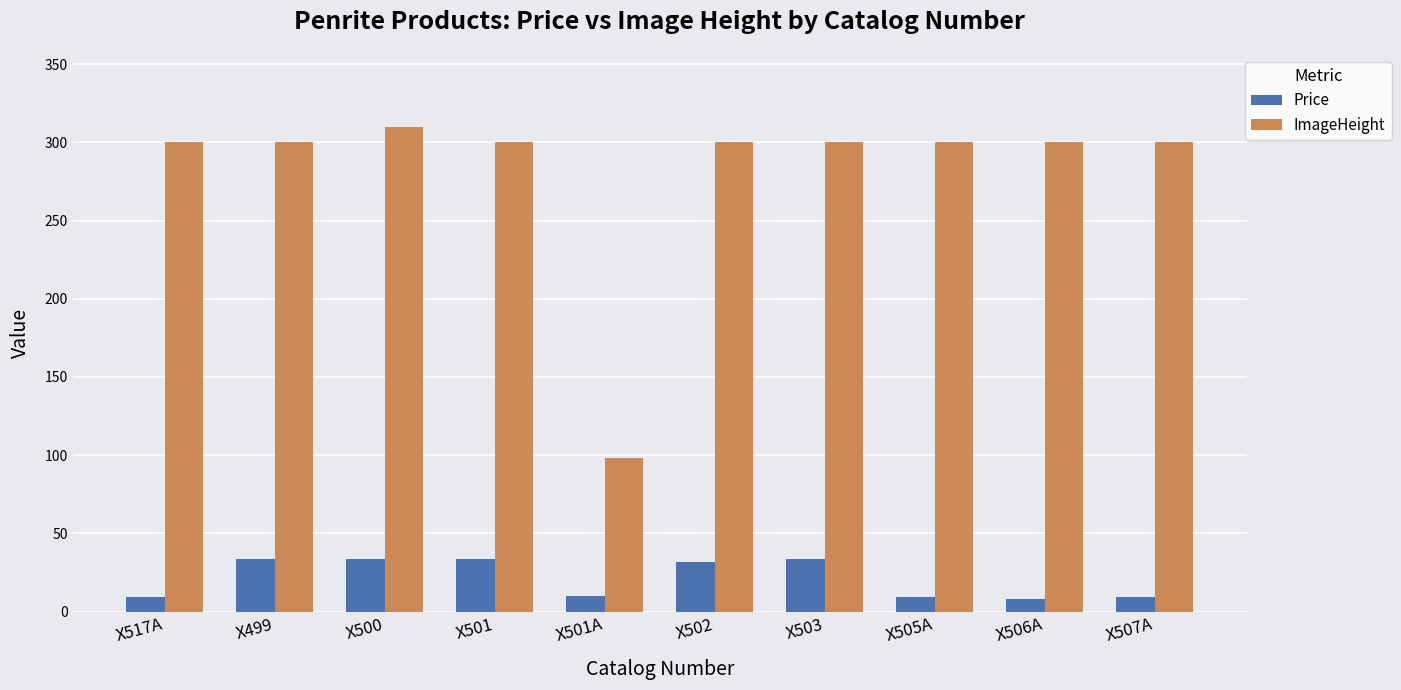

What is the lowest value of the Price series?

8.2